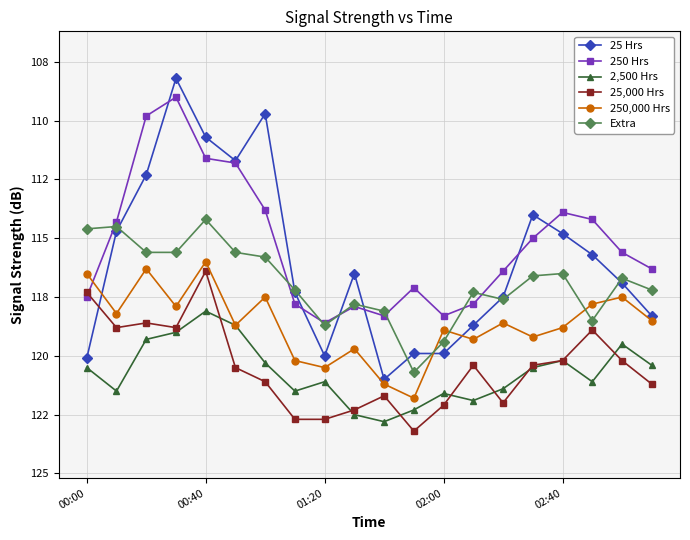

After their last crossing, which series has the higher values: 25 Hrs or 250 Hrs?

250 Hrs